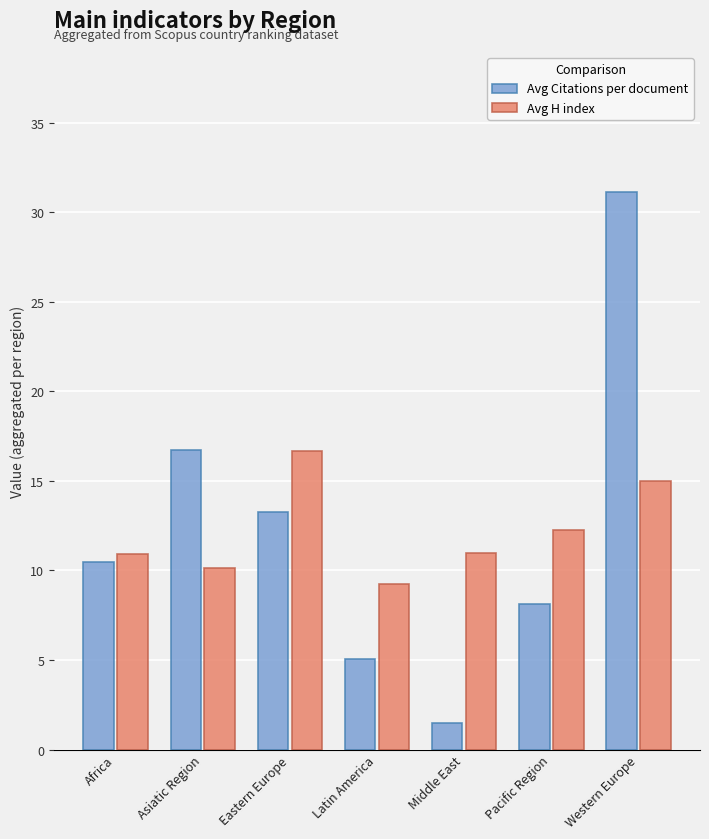

Which category has the lowest value in the Avg Citations per document series?

Middle East